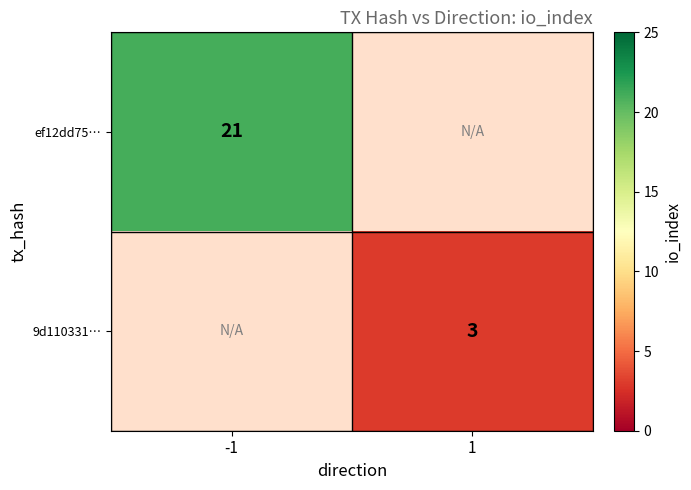

Is it true that ef12dd75… equals 21 at -1?

True